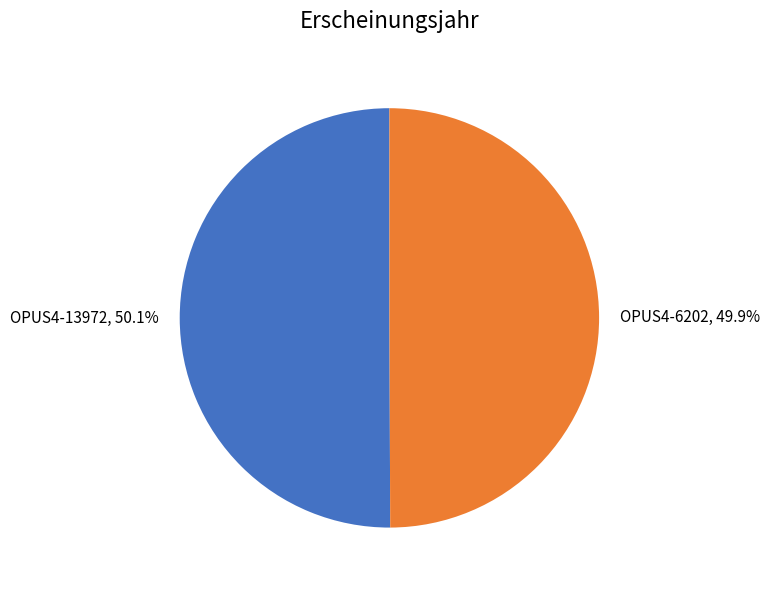

Is the sum of OPUS4-6202, 49.9% and OPUS4-13972, 50.1% greater than half?

Yes